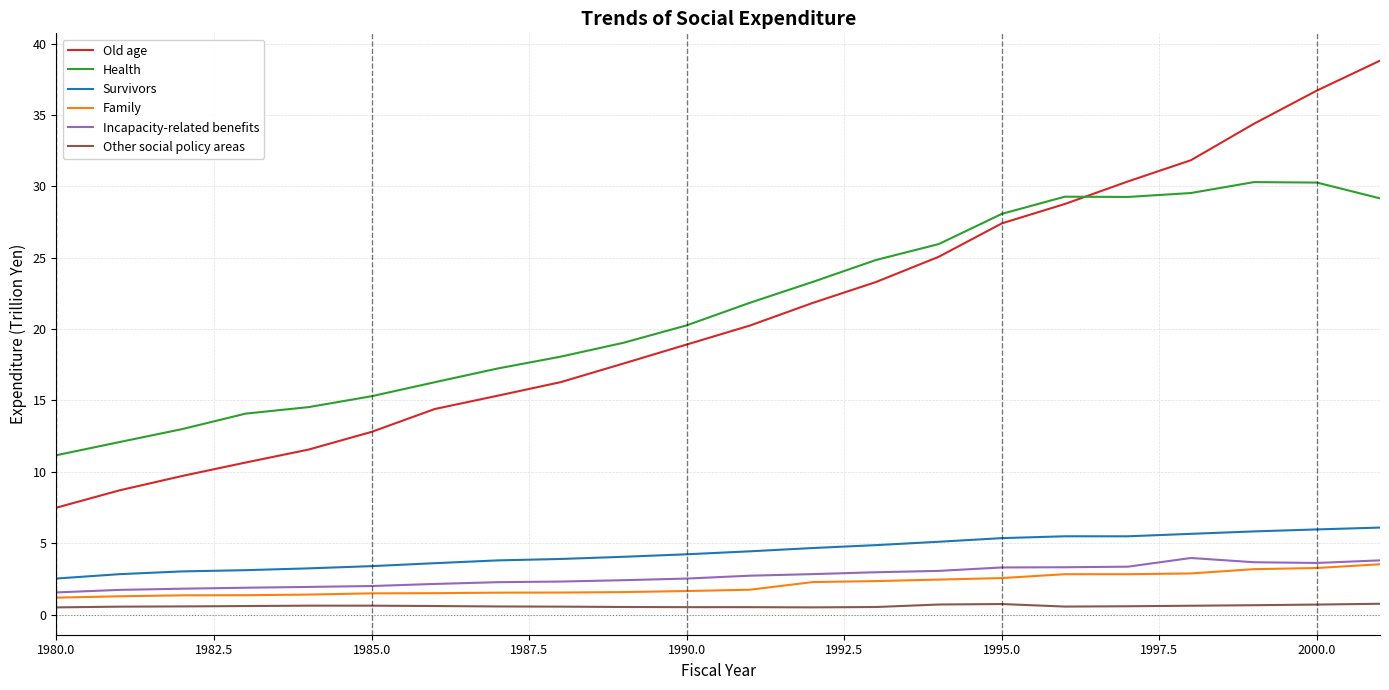

What is the minimum value for Health?

11.2